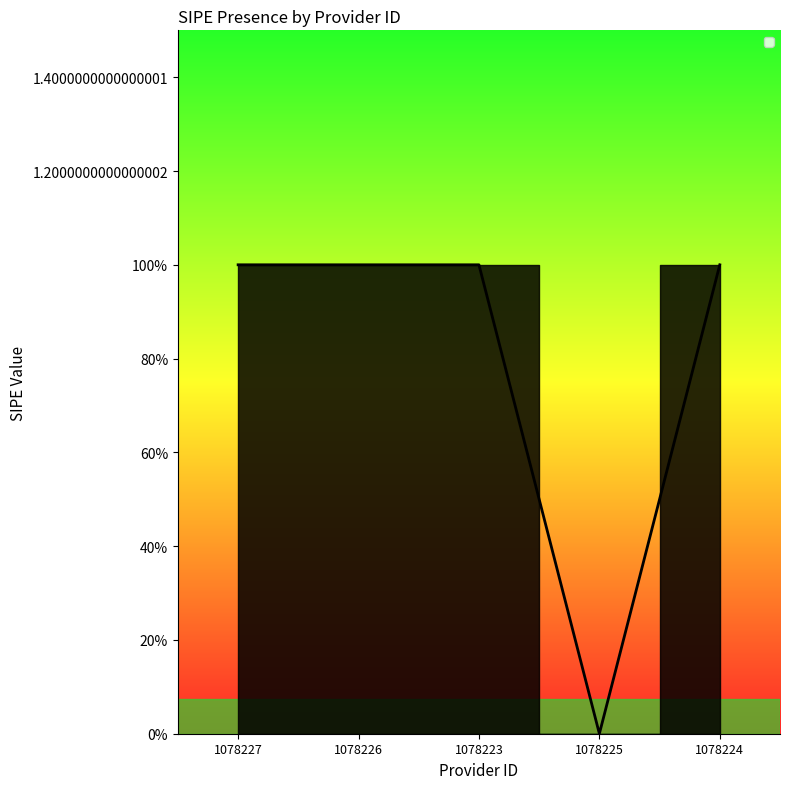

At which category does the chart reach its minimum across all series?

1078225